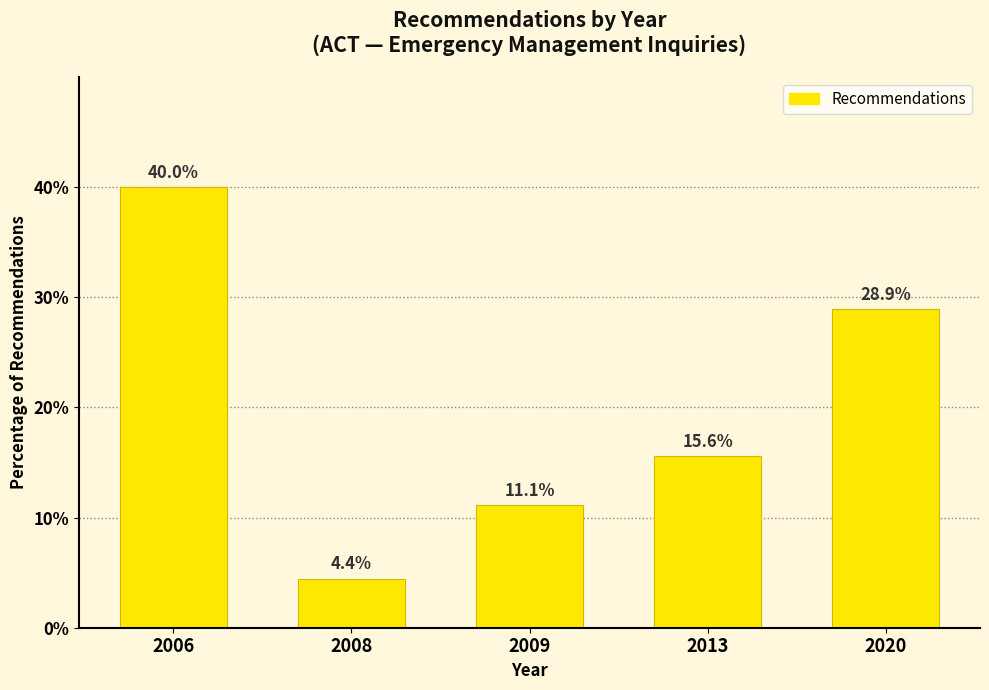

Reading left to right, transcribe all the data shown in this chart.

2006=40.0	2008=4.4	2009=11.1	2013=15.6	2020=28.9